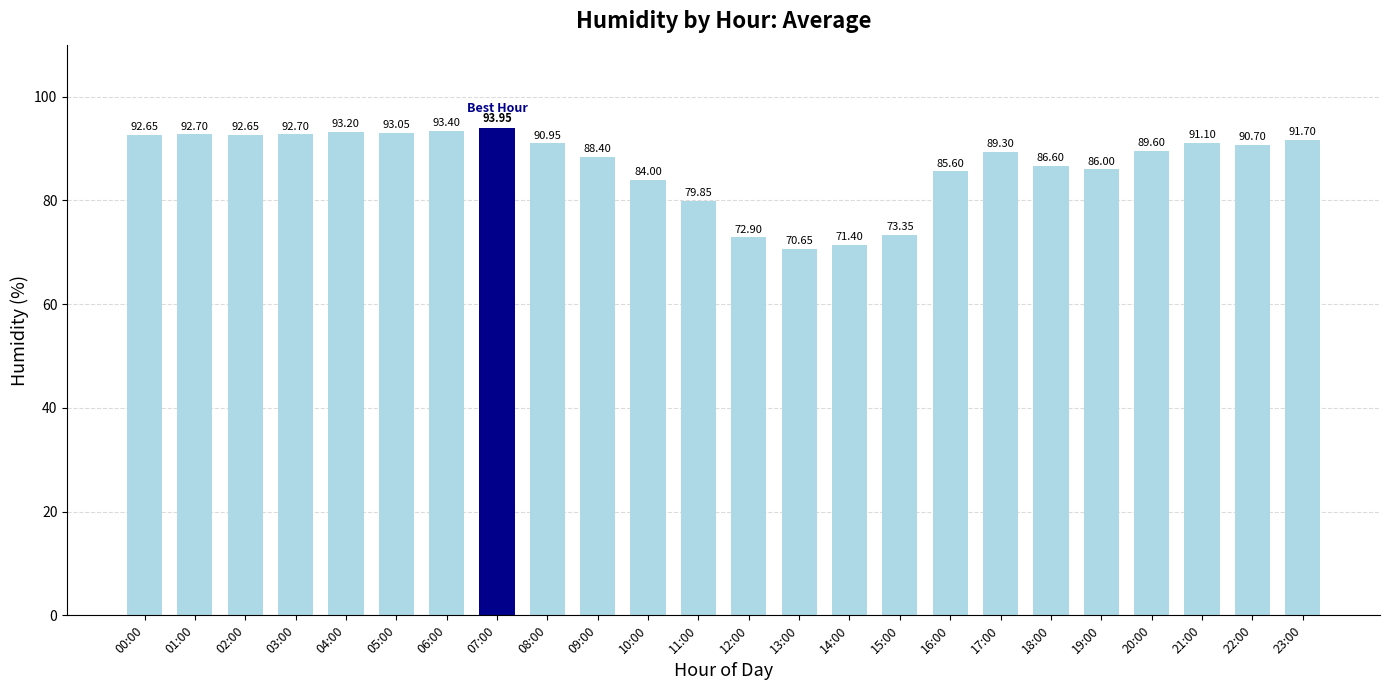

Approximately how many times larger is the value at 00:00 compared to 21:00?

1.0